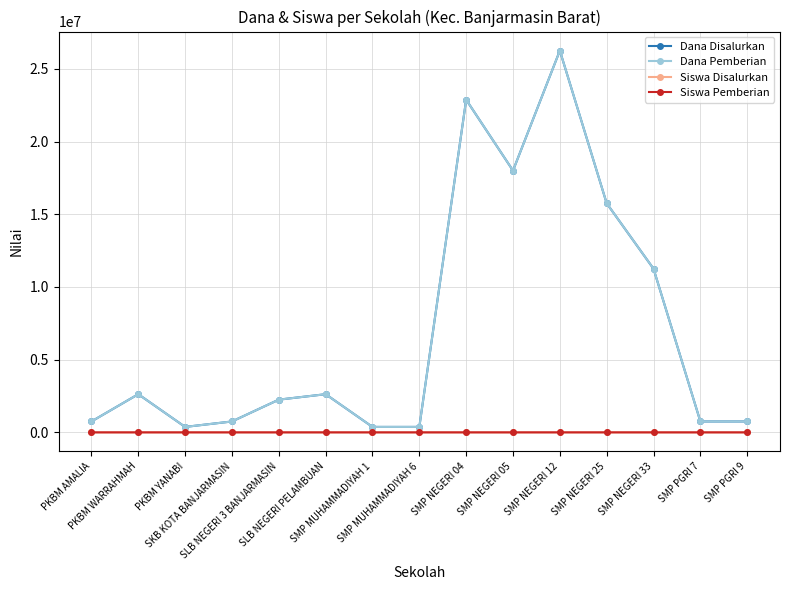

Does the chart have visible grid lines?

Yes